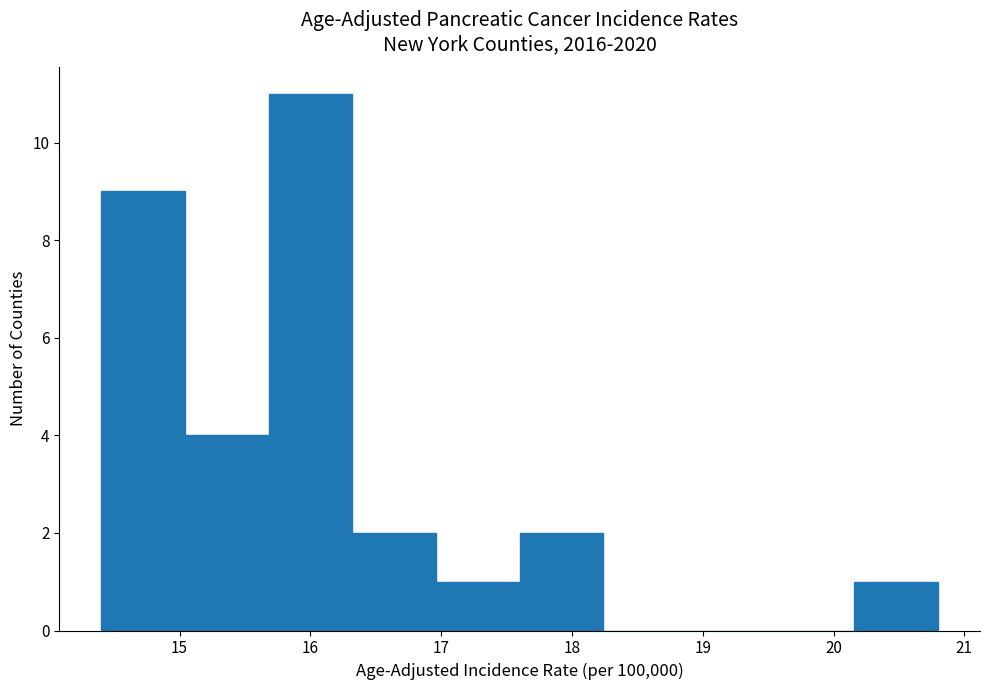

Reading left to right, list every bar in this chart as the range it spans on the x-axis followed by its height. Neither the bar edges nor the heights are printed on the chart, so give them approximately, as read against the axes.

14.40 to 15.04: 9
15.04 to 15.68: 4
15.68 to 16.32: 11
16.32 to 16.96: 2
16.96 to 17.60: 1
17.60 to 18.24: 2
18.24 to 18.88: 0
18.88 to 19.52: 0
19.52 to 20.16: 0
20.16 to 20.80: 1